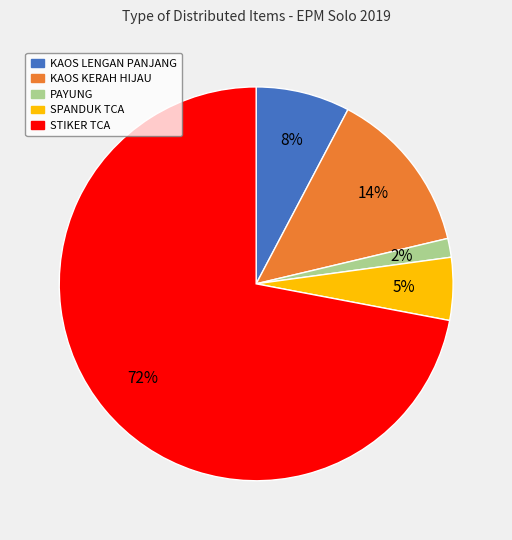

To the nearest percent, what is the average slice percentage?

20%